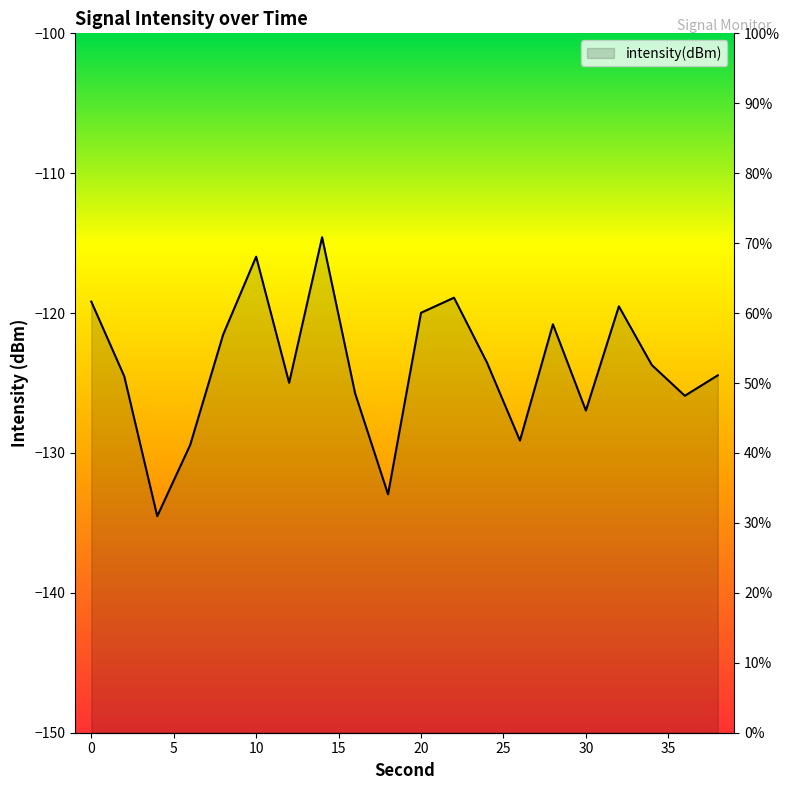

What is the value of the 13th point from the left?

-123.5